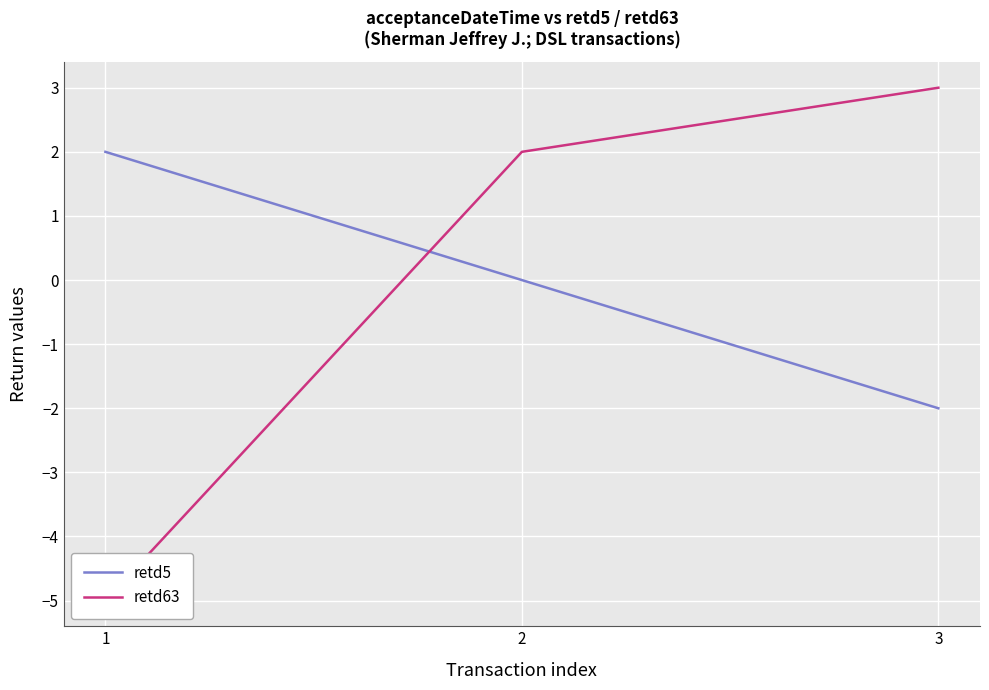

At 1, list the series in order from largest to smallest.

retd5, retd63